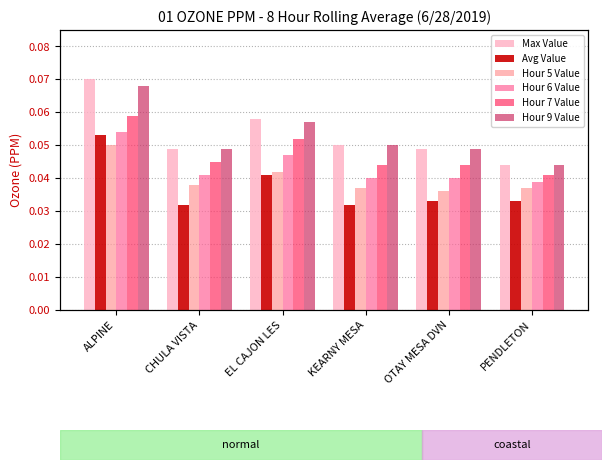

Where is Hour 9 Value nearest to the value 0?

PENDLETON